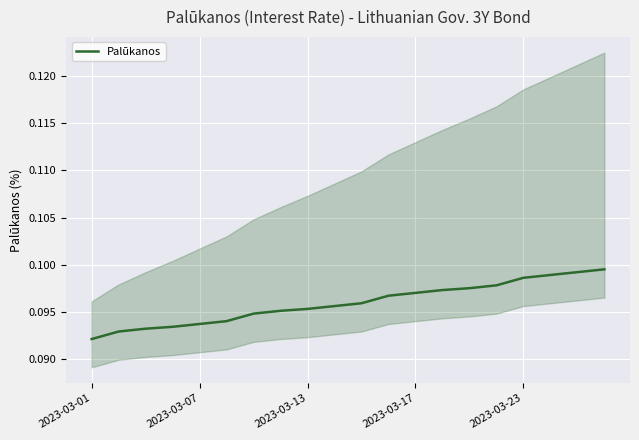

Between 2023-03-01 and 13, which is larger?

13